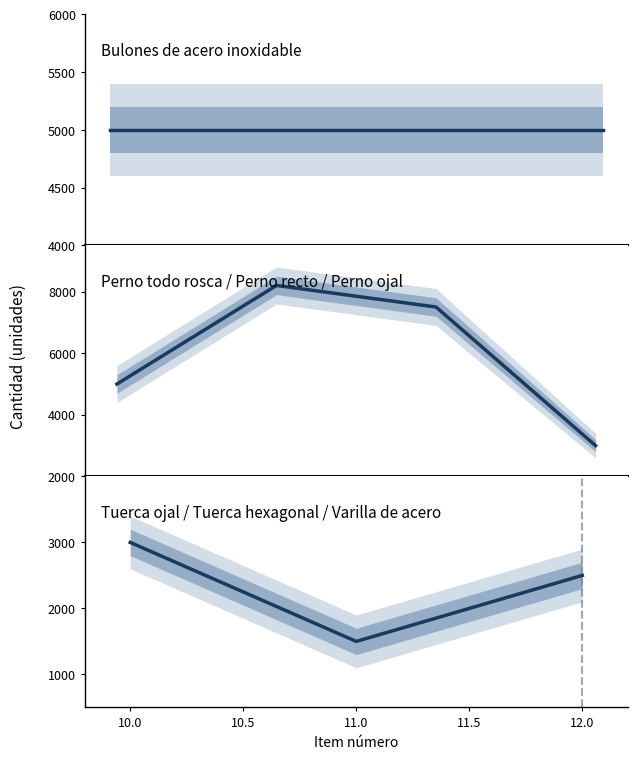

At which category is the sum across all series the highest?

2